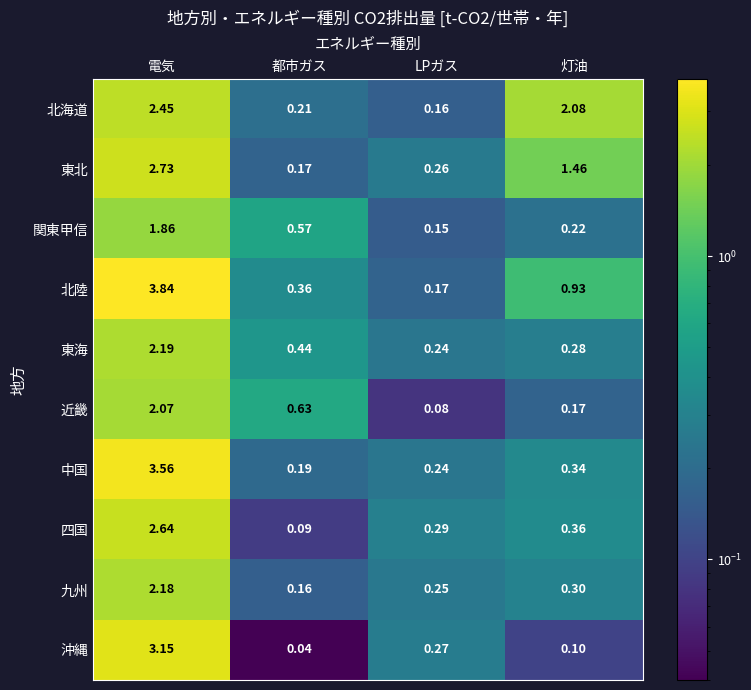

Where is 沖縄 nearest to the value 1?

LPガス